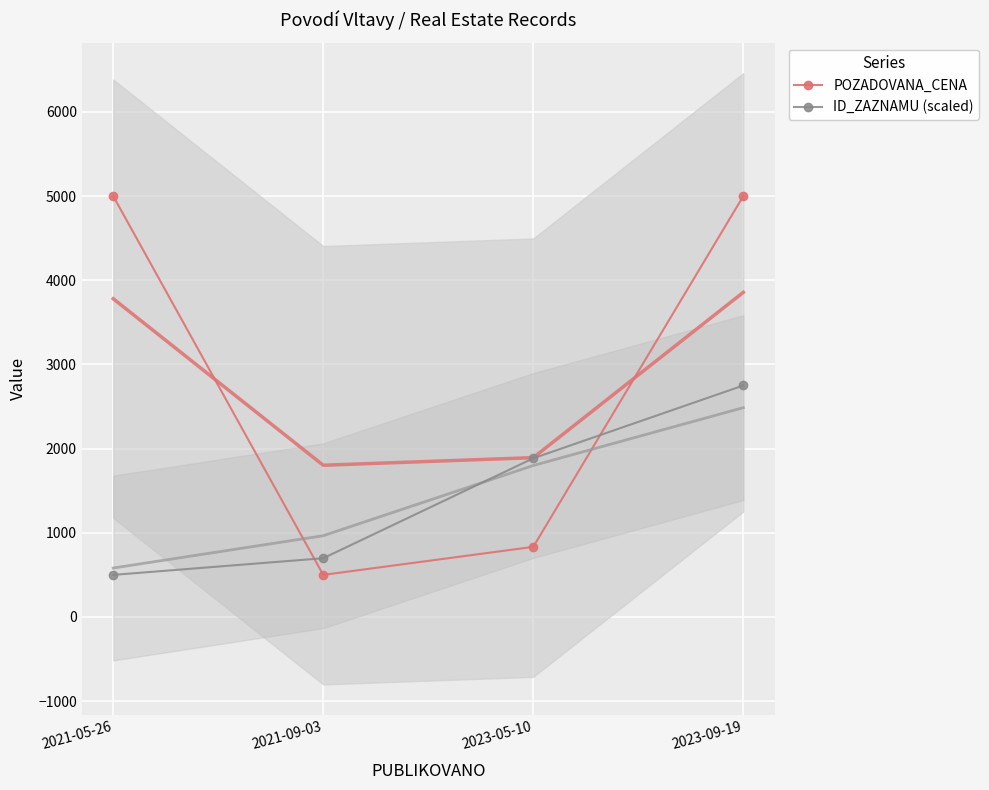

List the series in order of their peak value, highest first.

POZADOVANA_CENA, ID_ZAZNAMU (scaled)